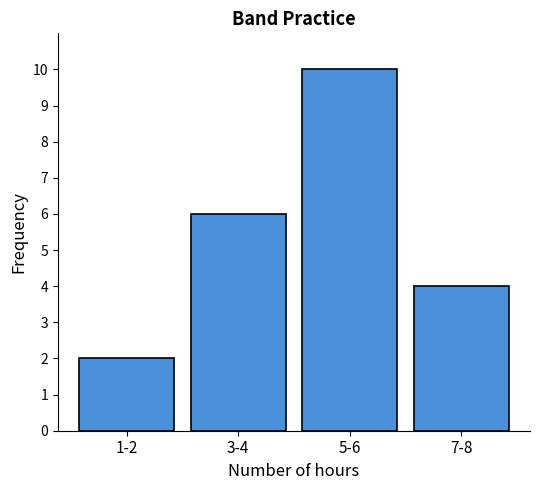

Reading left to right, what are all the values shown in this chart?

2	6	10	4